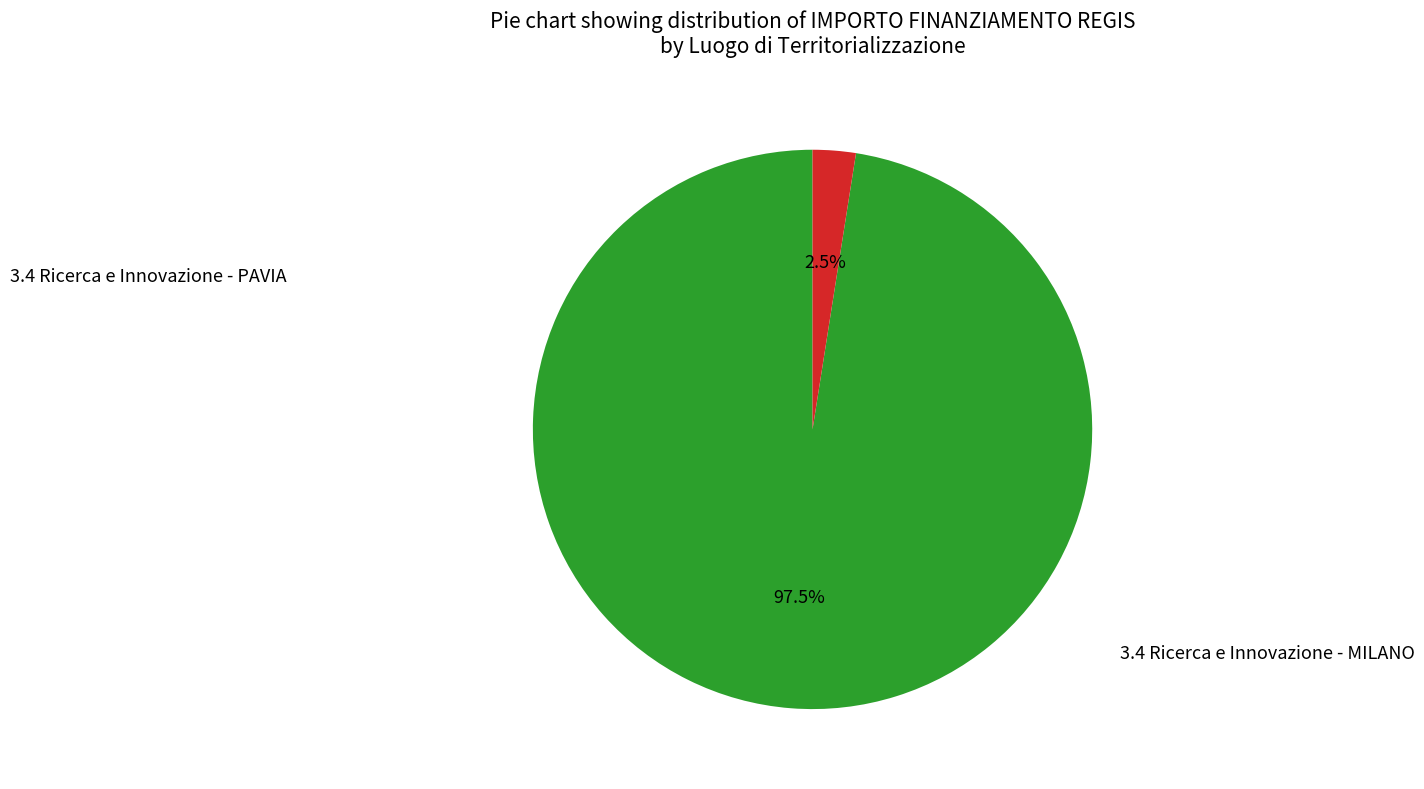

Is there a majority slice in this chart?

Yes